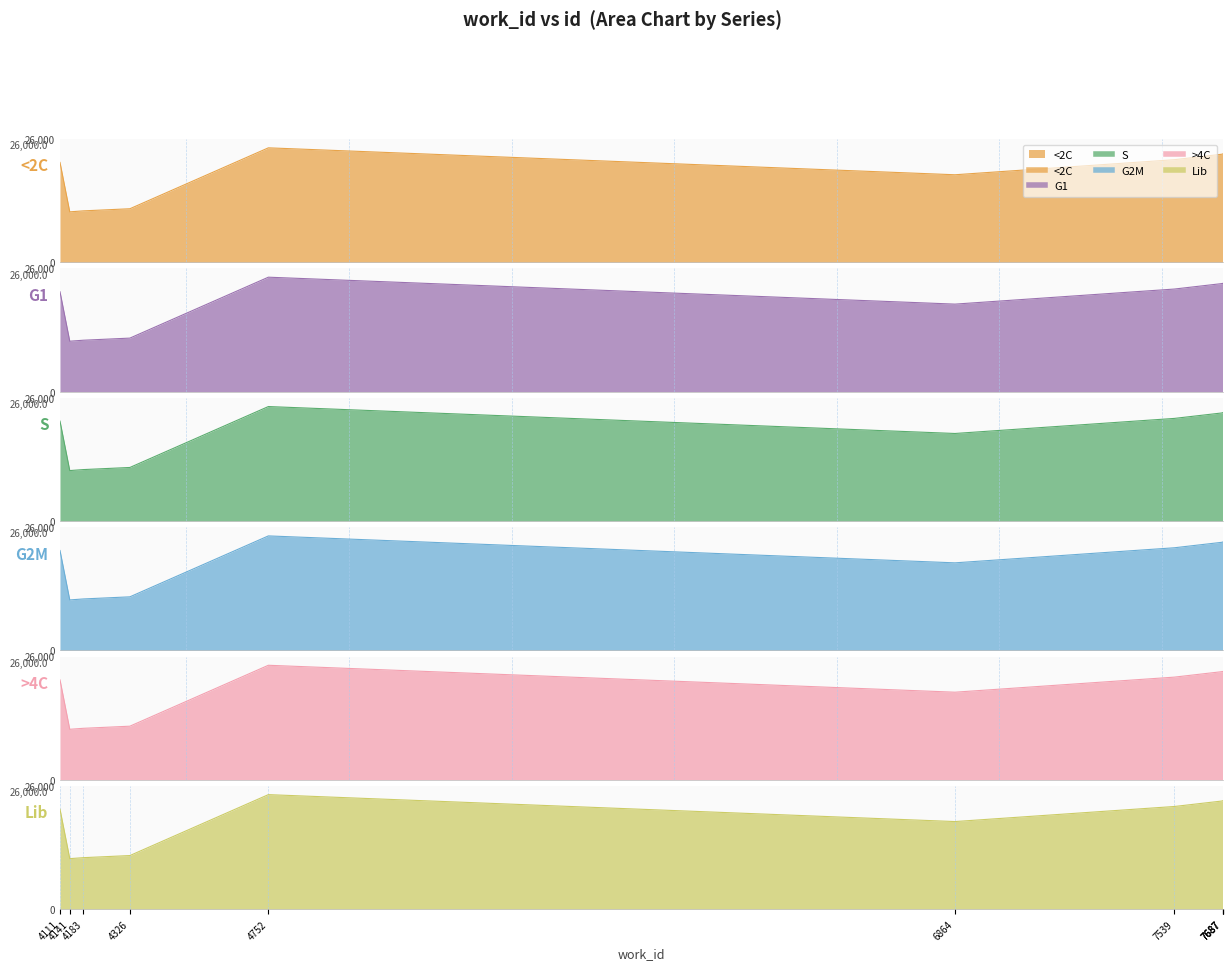

Rank the categories by S value from lowest to highest.

4141, 4183, 4326, 6864, 4111, 7539, 7687, 7687, 7687, 4752